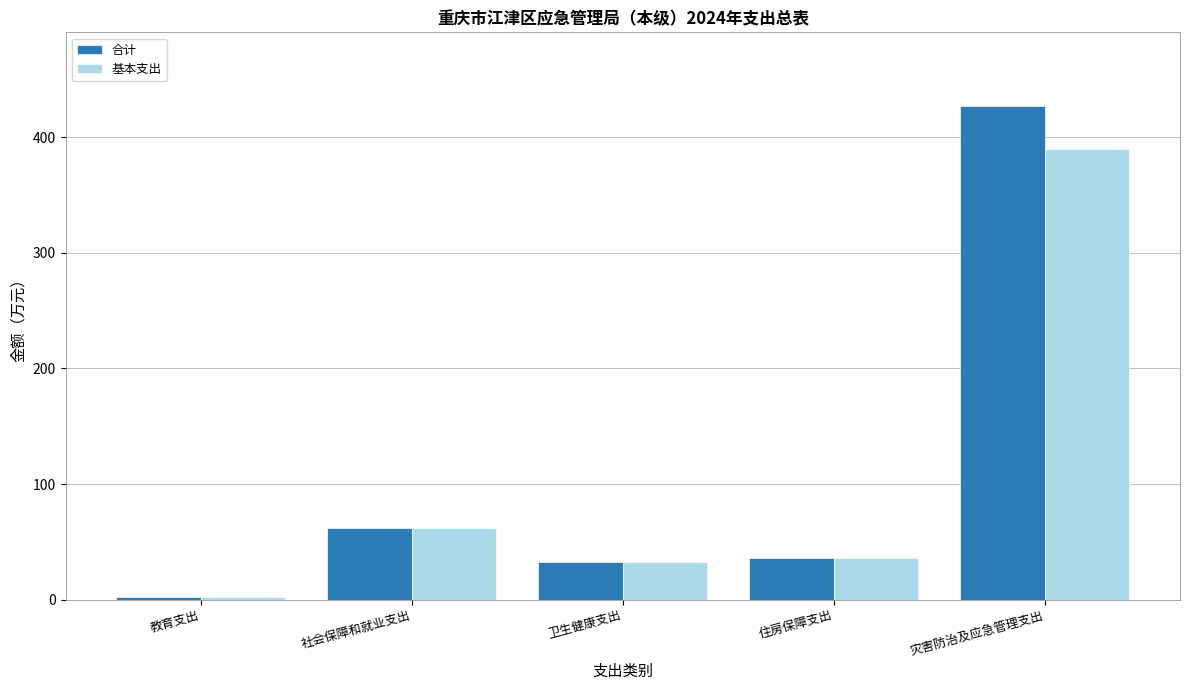

What is the highest value of the 合计 series?

426.8